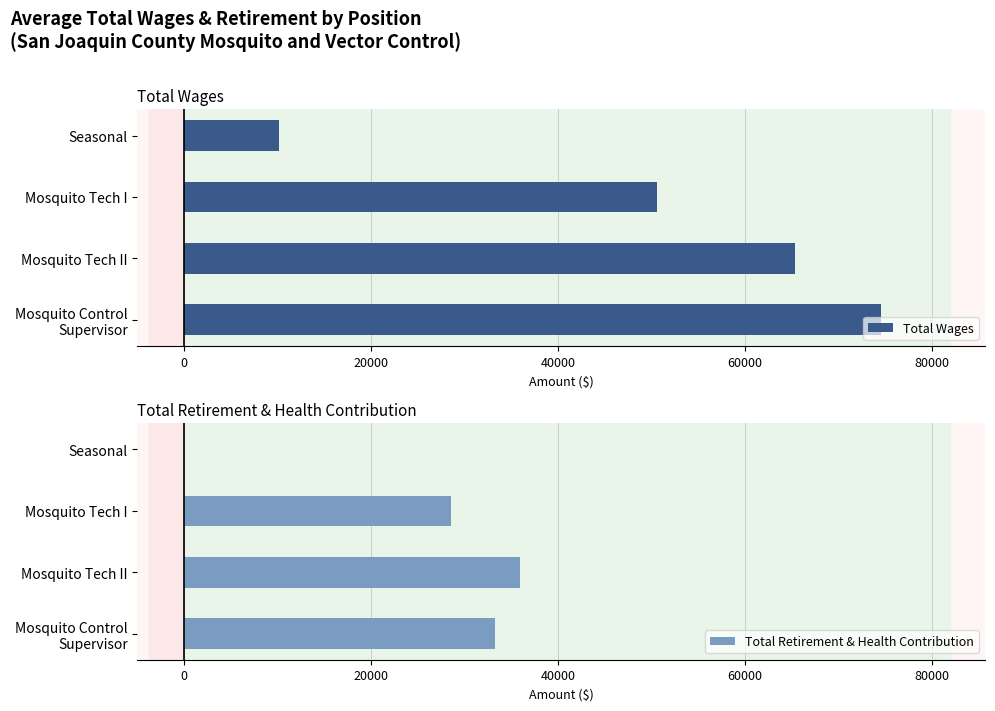

What is the difference between the Total Wages values at Mosquito Tech II and Seasonal?

55129.0